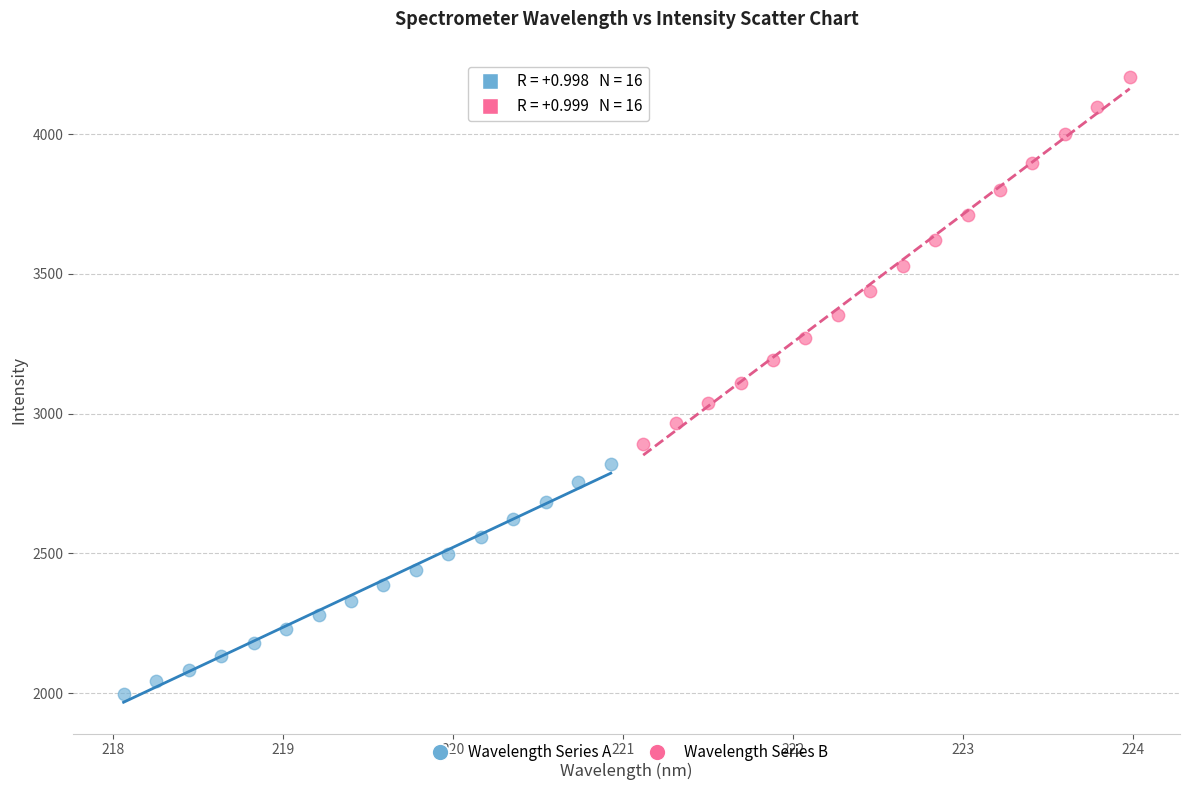

Which series contains the highest Y value?

Wavelength Series B